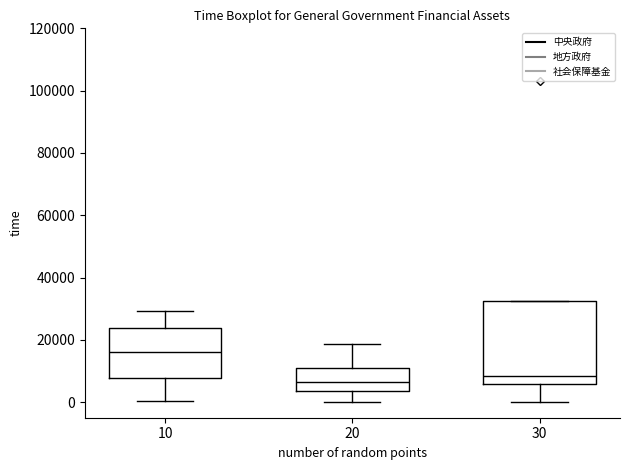

Which box's median line is the highest?

10